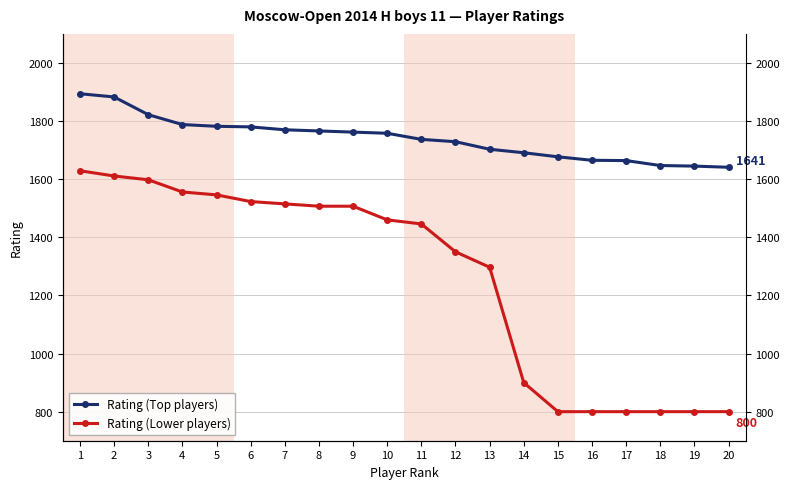

What is the difference between the highest and lowest values at 9?

255